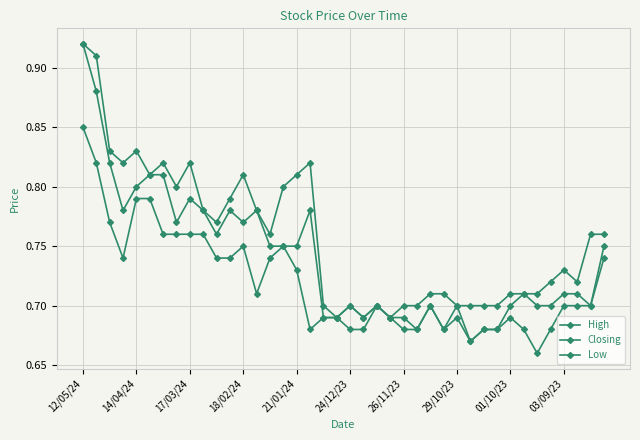

Which label corresponds to the largest value in the chart?

12/05/24